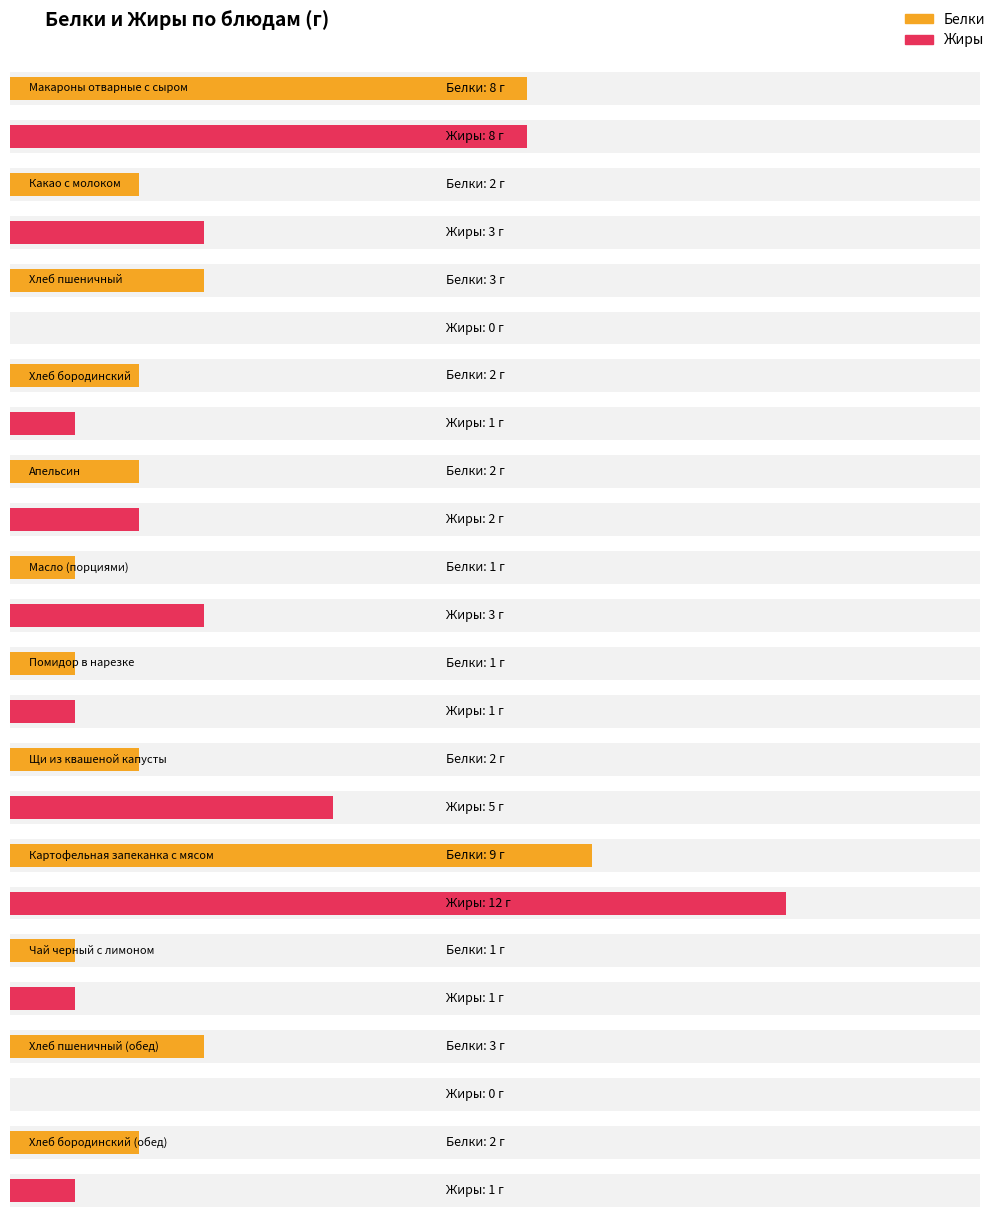

Rank the series by their average value, from highest to lowest.

Жиры, Белки